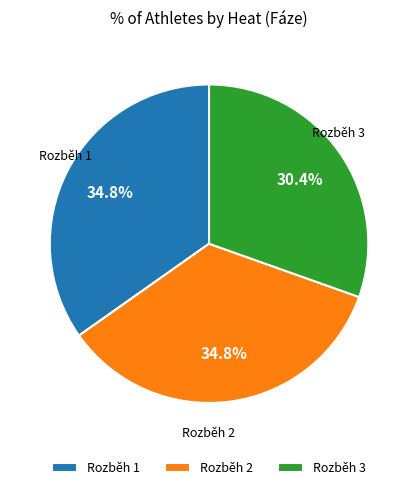

To the nearest percent, what portion does Rozběh 1 represent?

35%